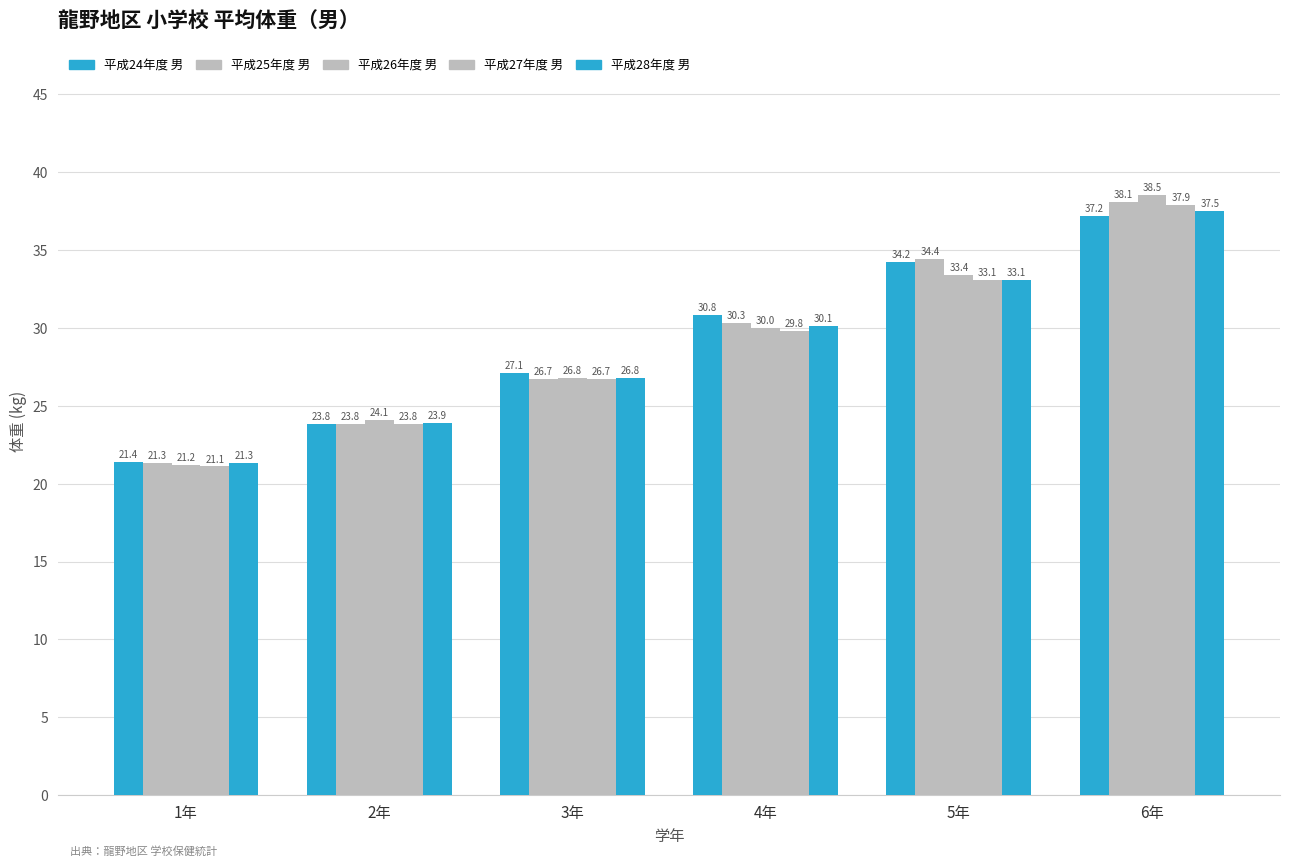

How many groups of bars are there?

6